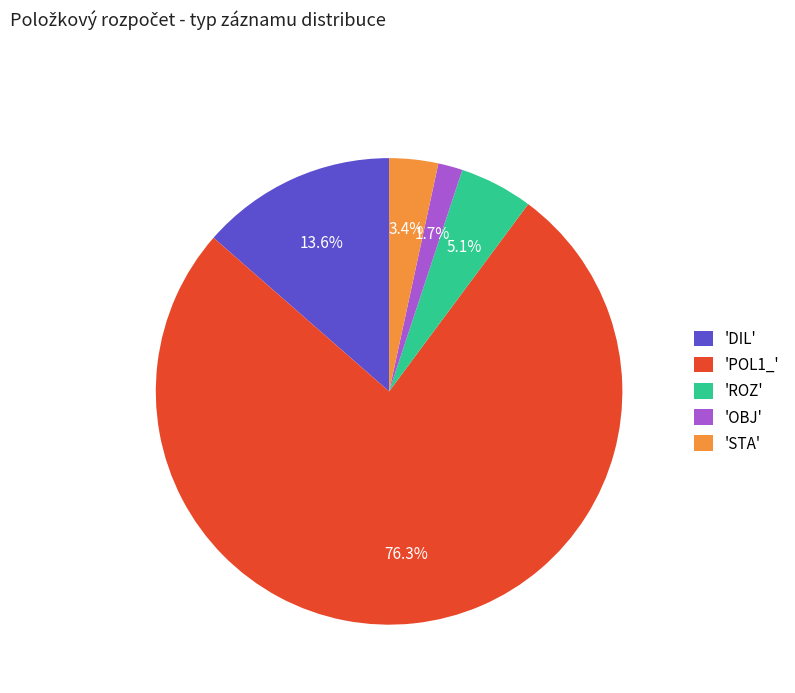

What portion of the pie excludes 'DIL'?

86.4%